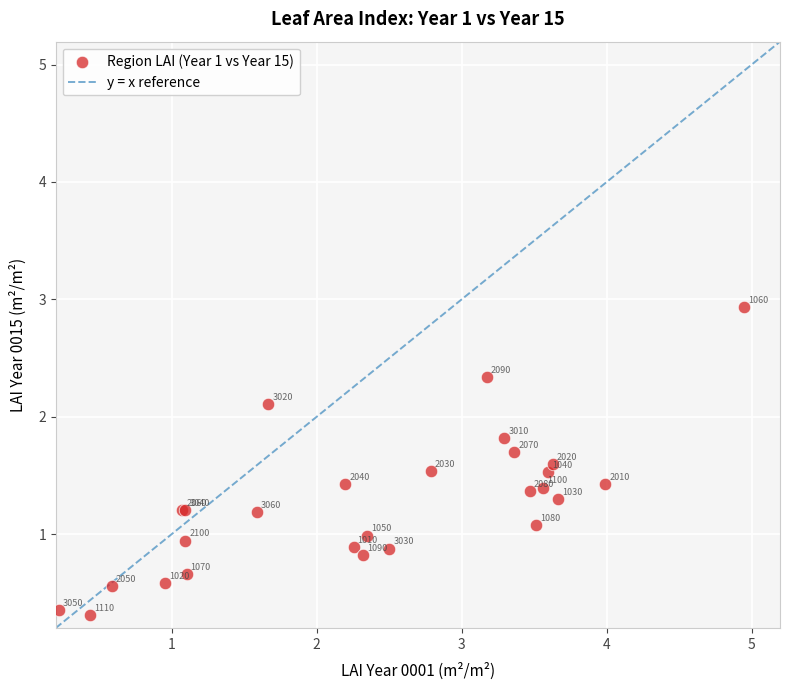

What Y value in the scatter plot is closest to 1?

1.0